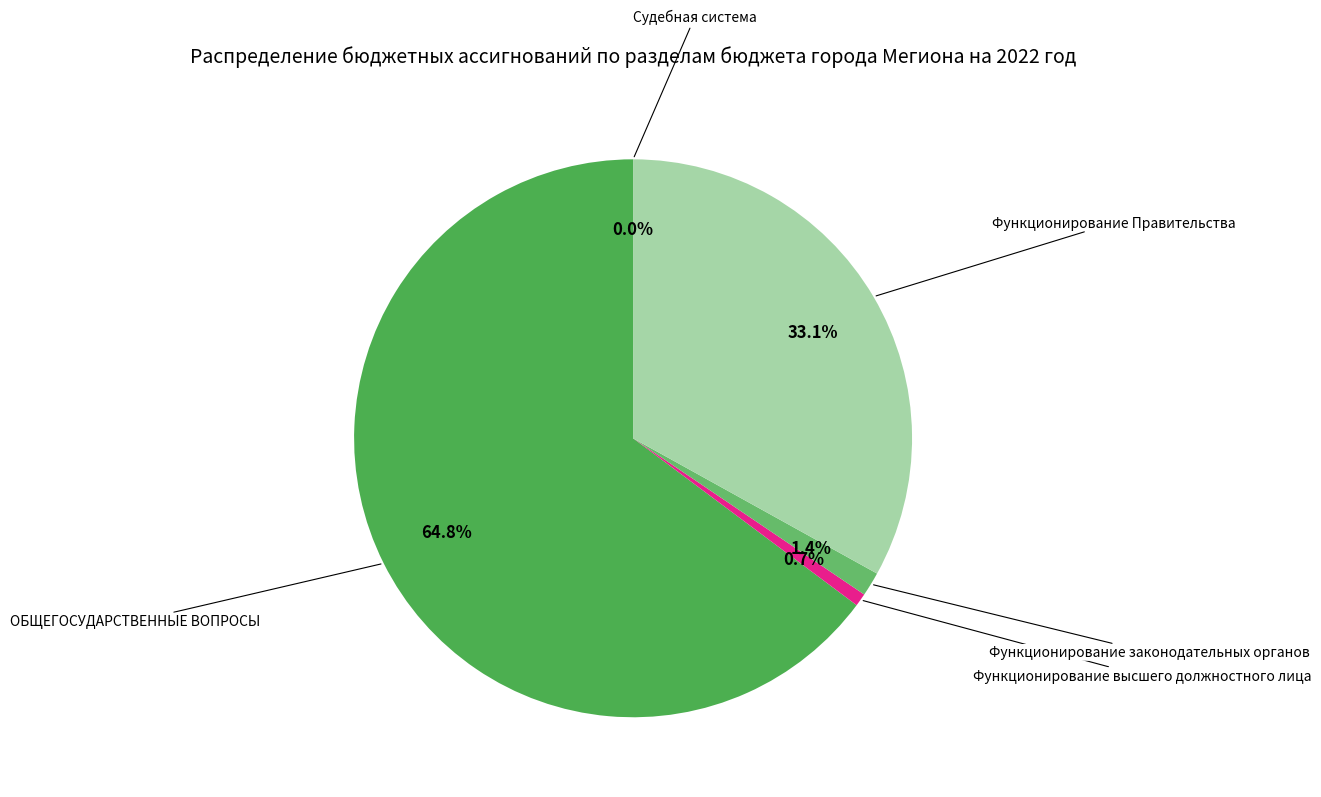

Is there any slice that represents more than half of the pie?

Yes